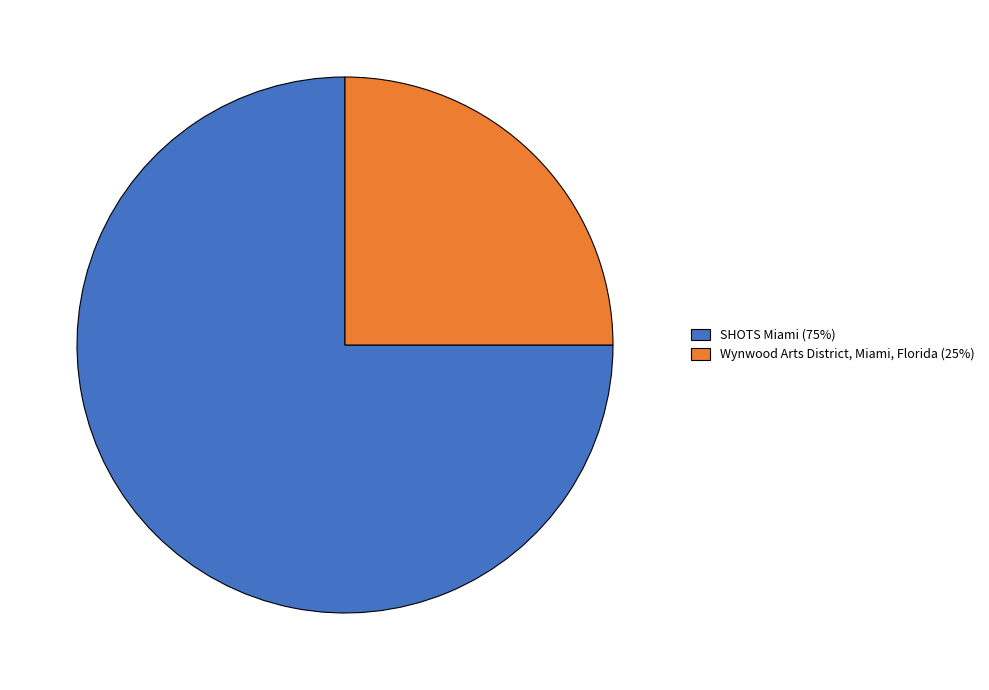

Is it true that SHOTS Miami is 75% of the pie?

True